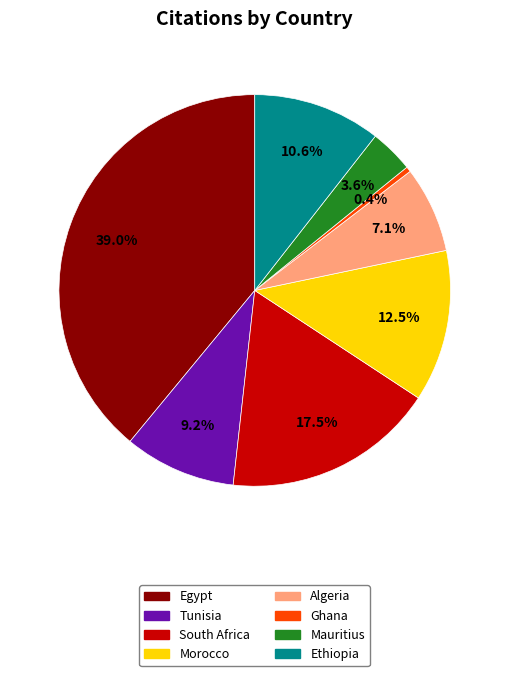

Count the number of slices in the pie.

8